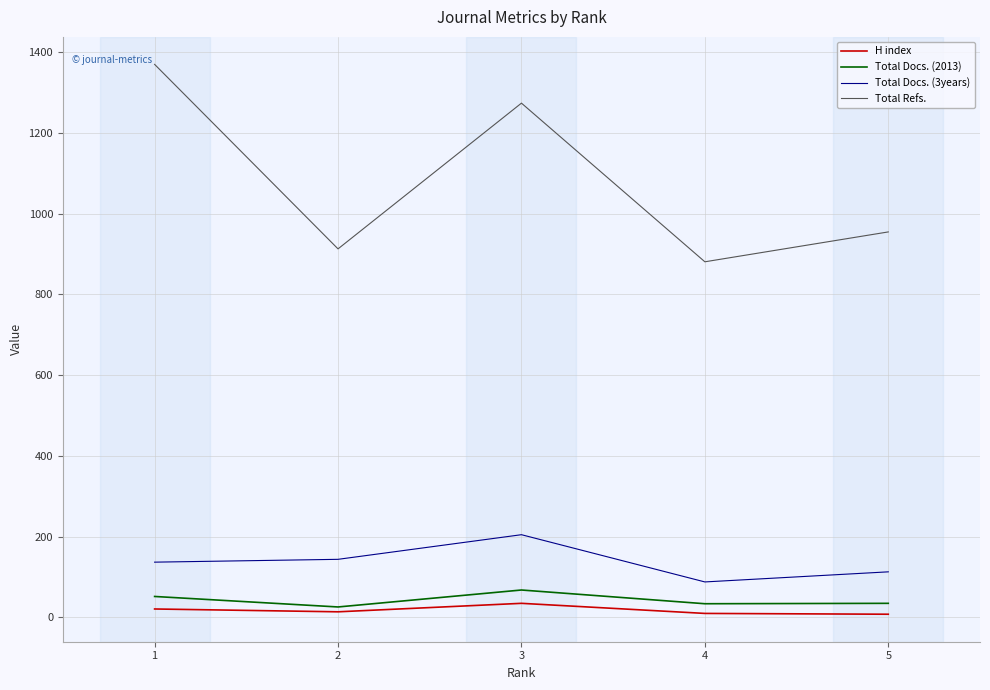

Between 2 and 4, which series saw the biggest shift?

Total Docs. (3years)